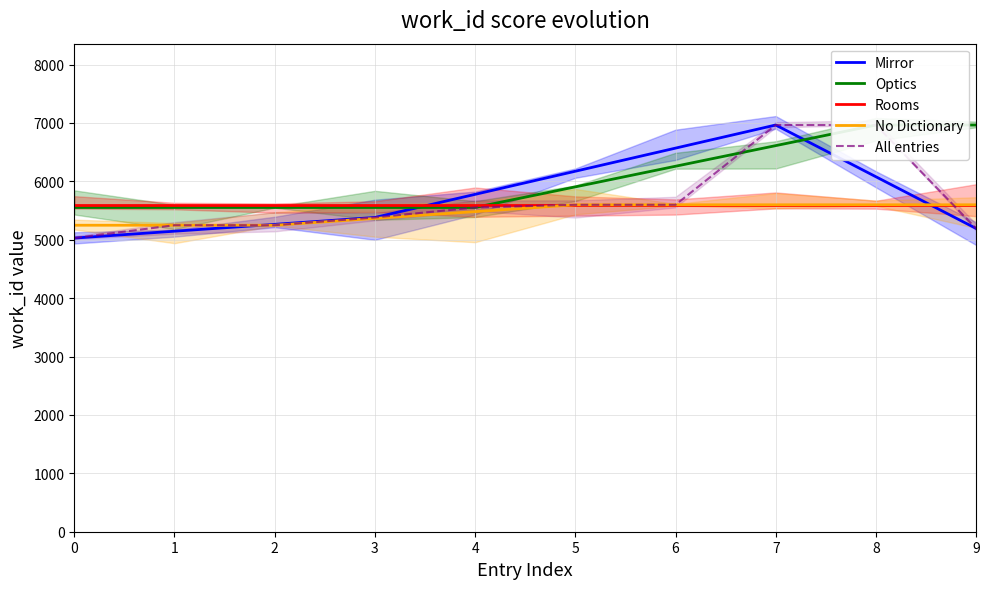

Rank the categories by Mirror value from highest to lowest.

7, 6, 5, 8, 4, 3, 2, 9, 1, 0